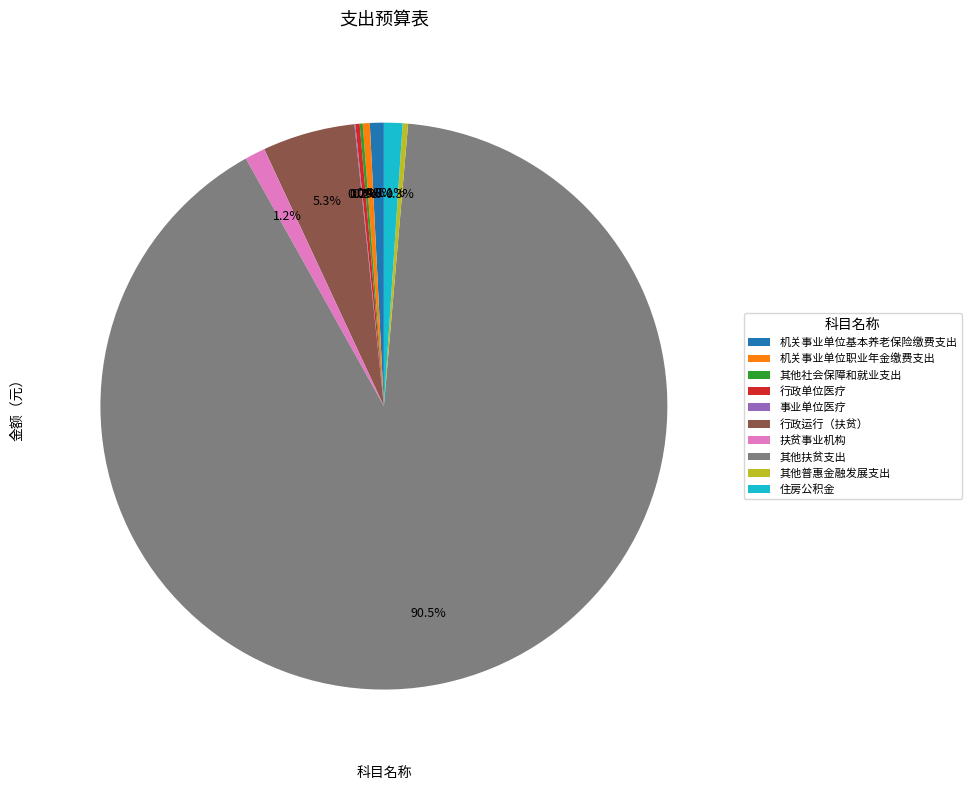

Which category has the biggest portion of the pie?

其他扶贫支出